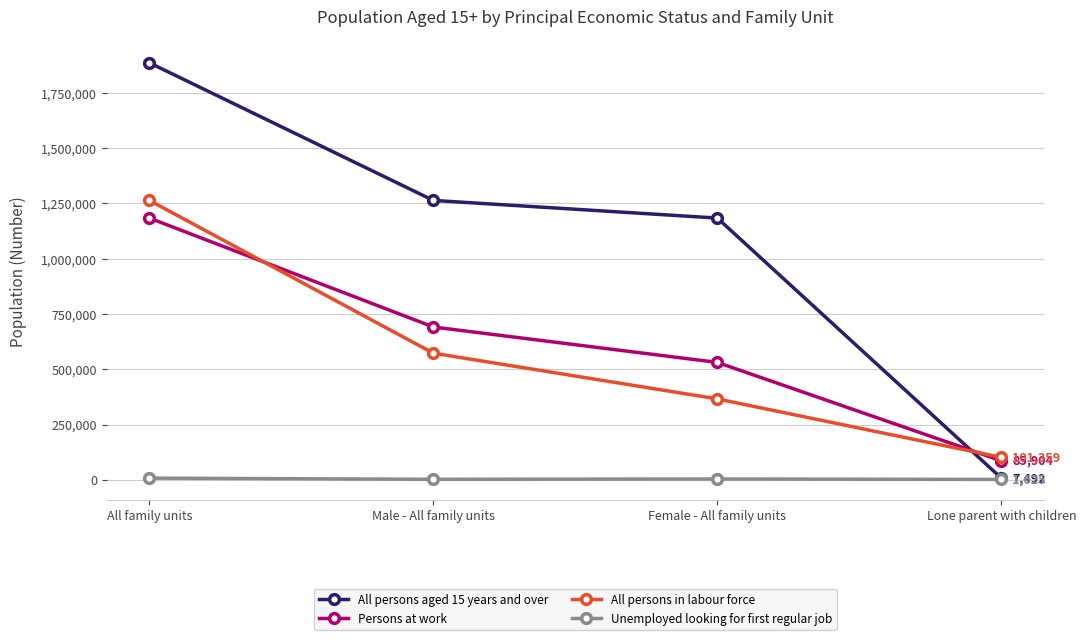

Does the chart display data point markers on the line(s)?

Yes